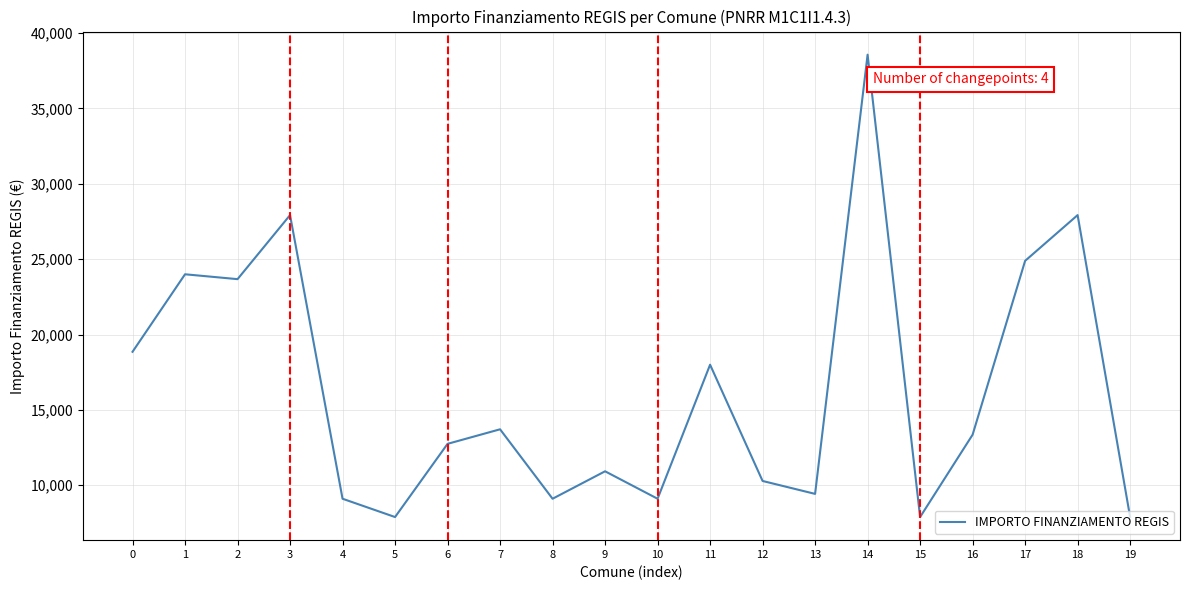

What is the difference between the values at 16 and 0?

5500